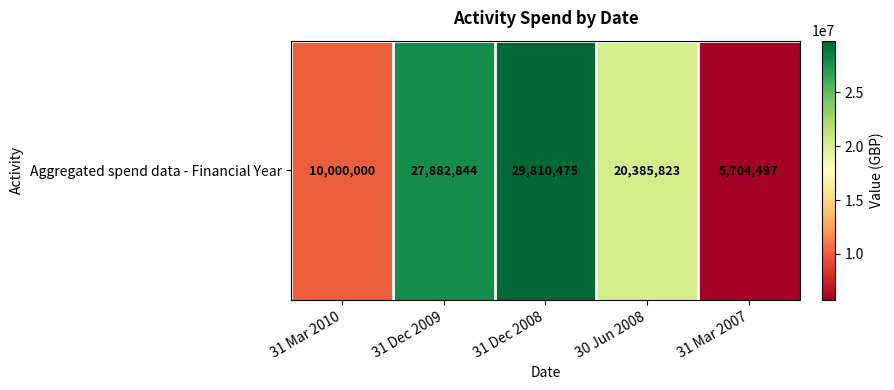

At which category does the chart reach its peak across all series?

31 Dec 2008